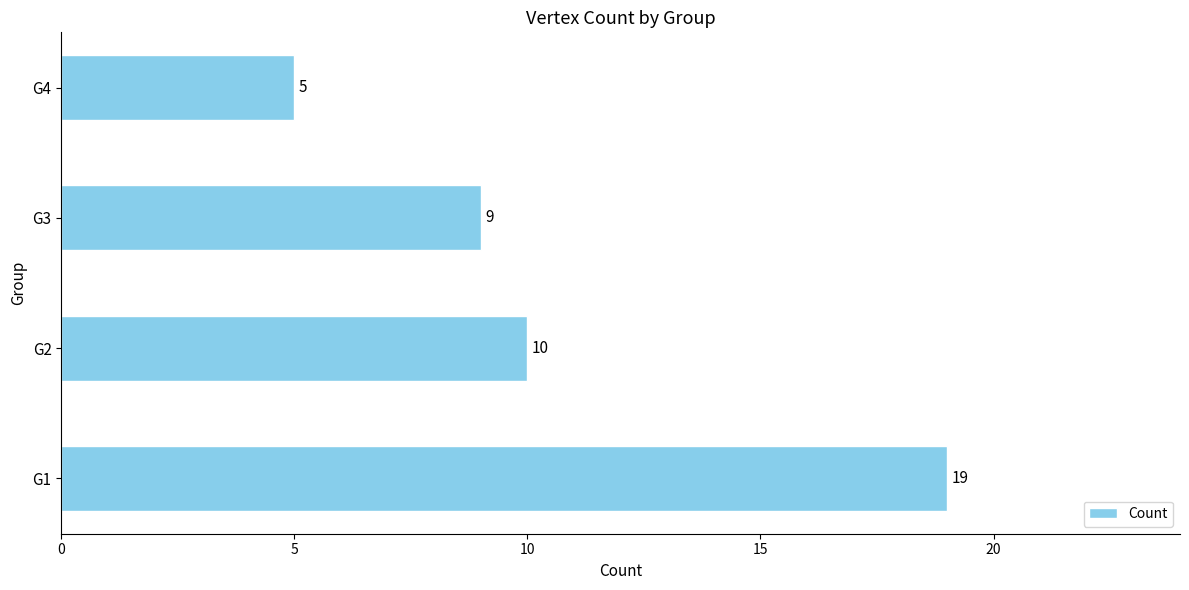

What is the greatest value displayed?

19